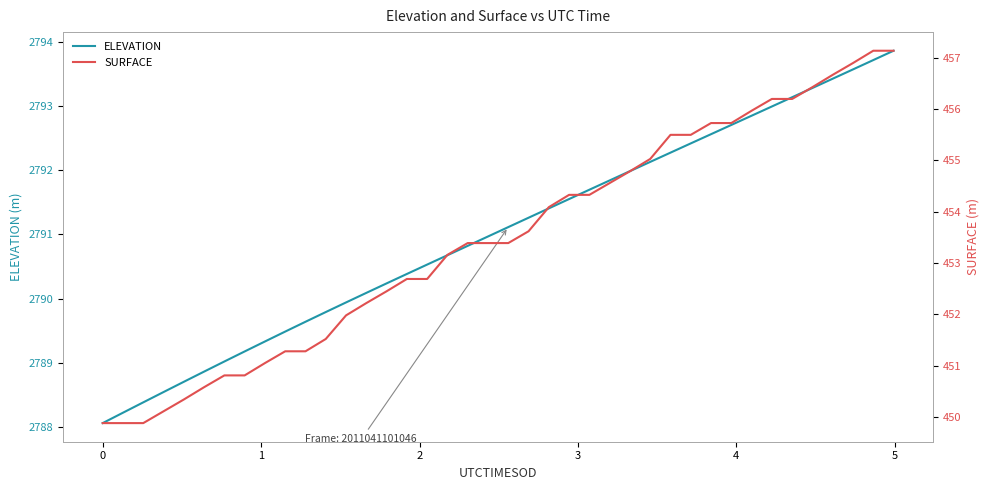

What is the minimum value for ELEVATION?

2788.1